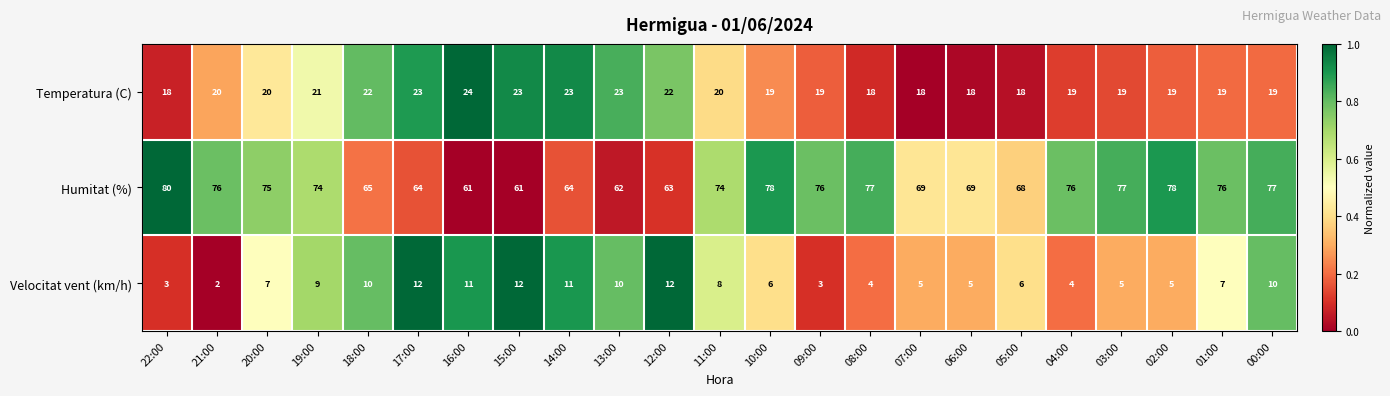

What is the sum of all Velocitat vent (km/h) values?

167